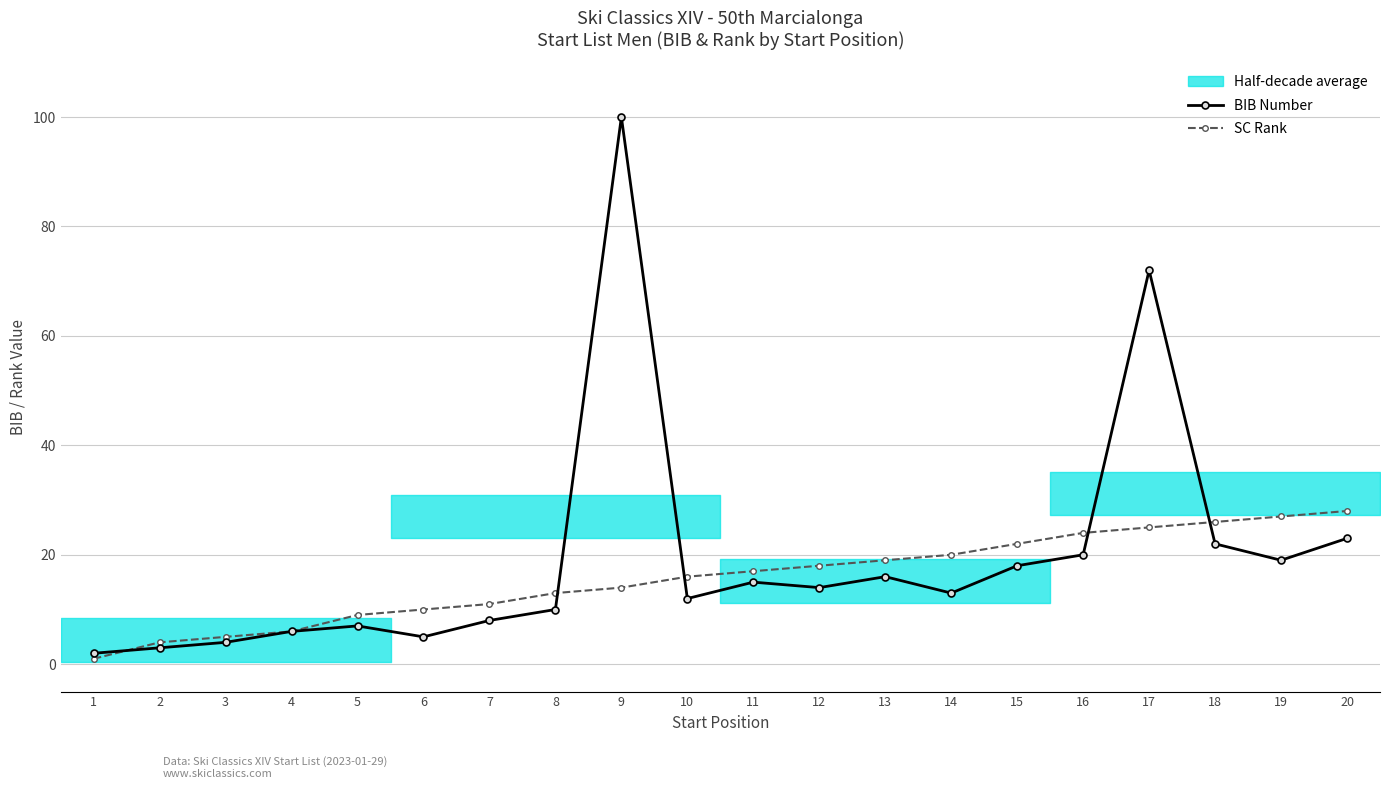

The value of BIB Number at 18 is 22. True or false?

True